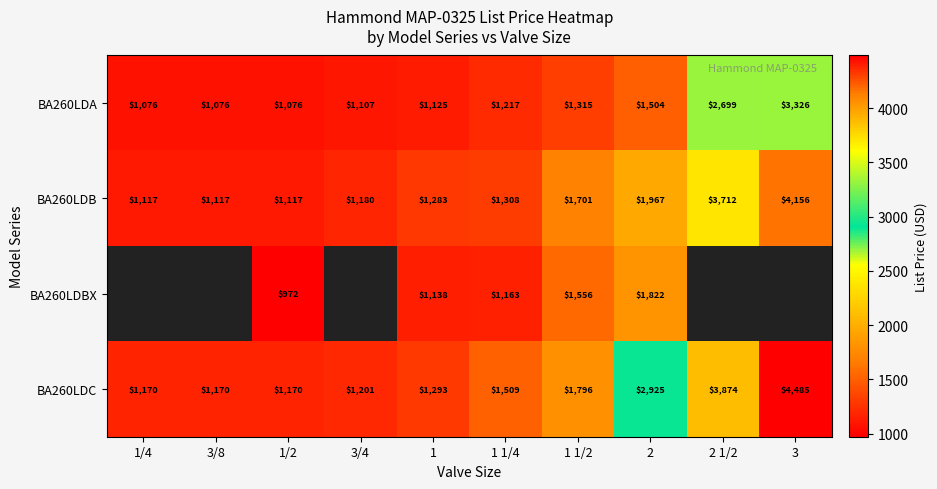

What is the sum of the BA260LDC values at 3/4 and 1/4?

2371